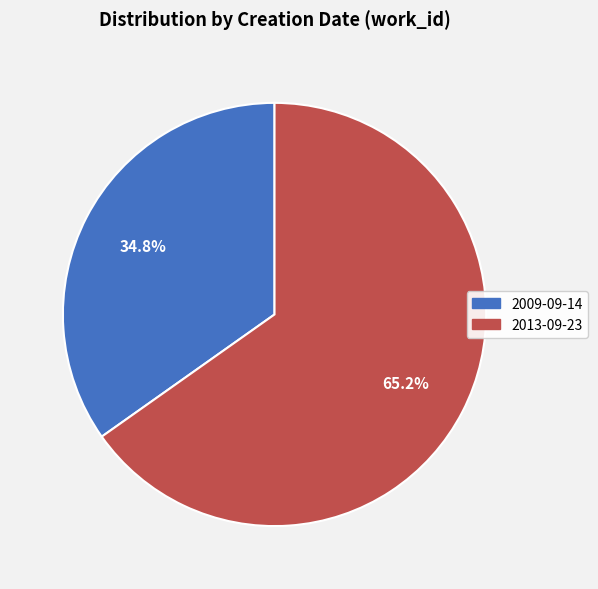

What is the ratio of the value at 2013-09-23 to the value at 2009-09-14?

1.9